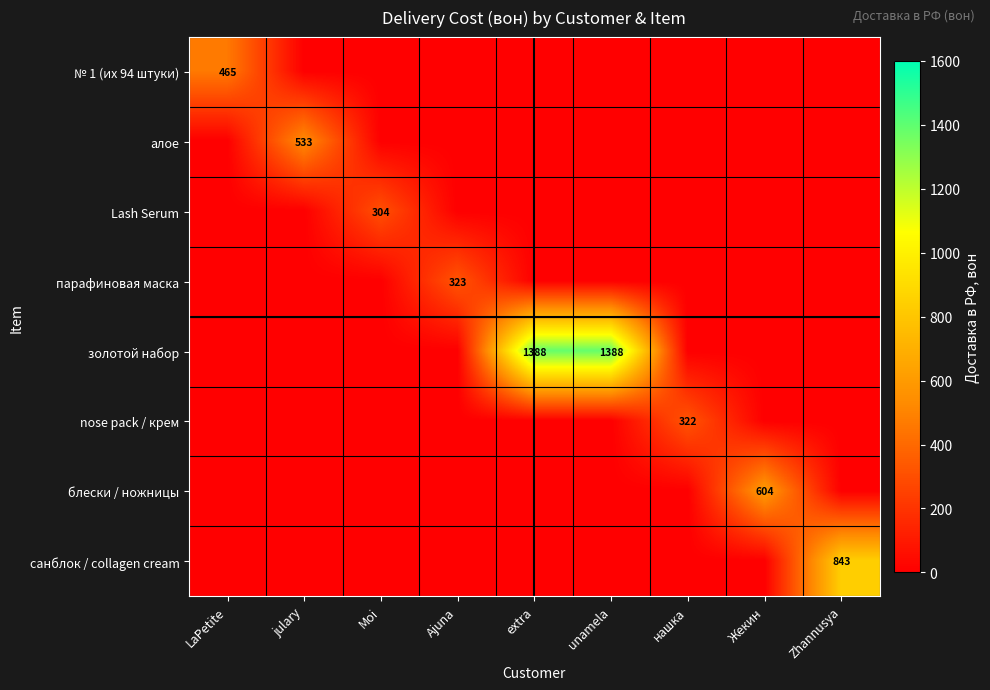

The value of алое at julary is 165. True or false?

False